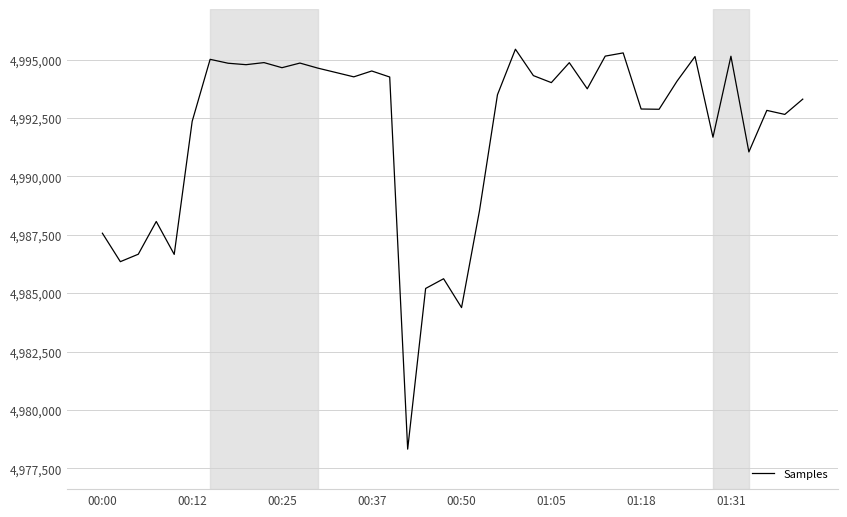

What is the greatest value displayed?

4995445